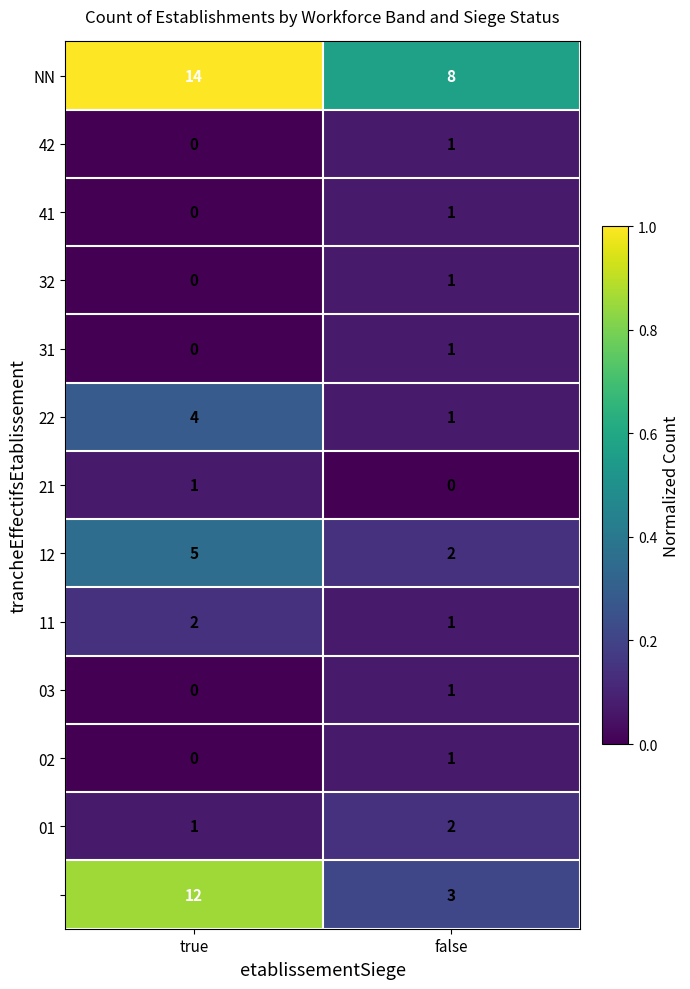

What is the total value across all series at true?

39